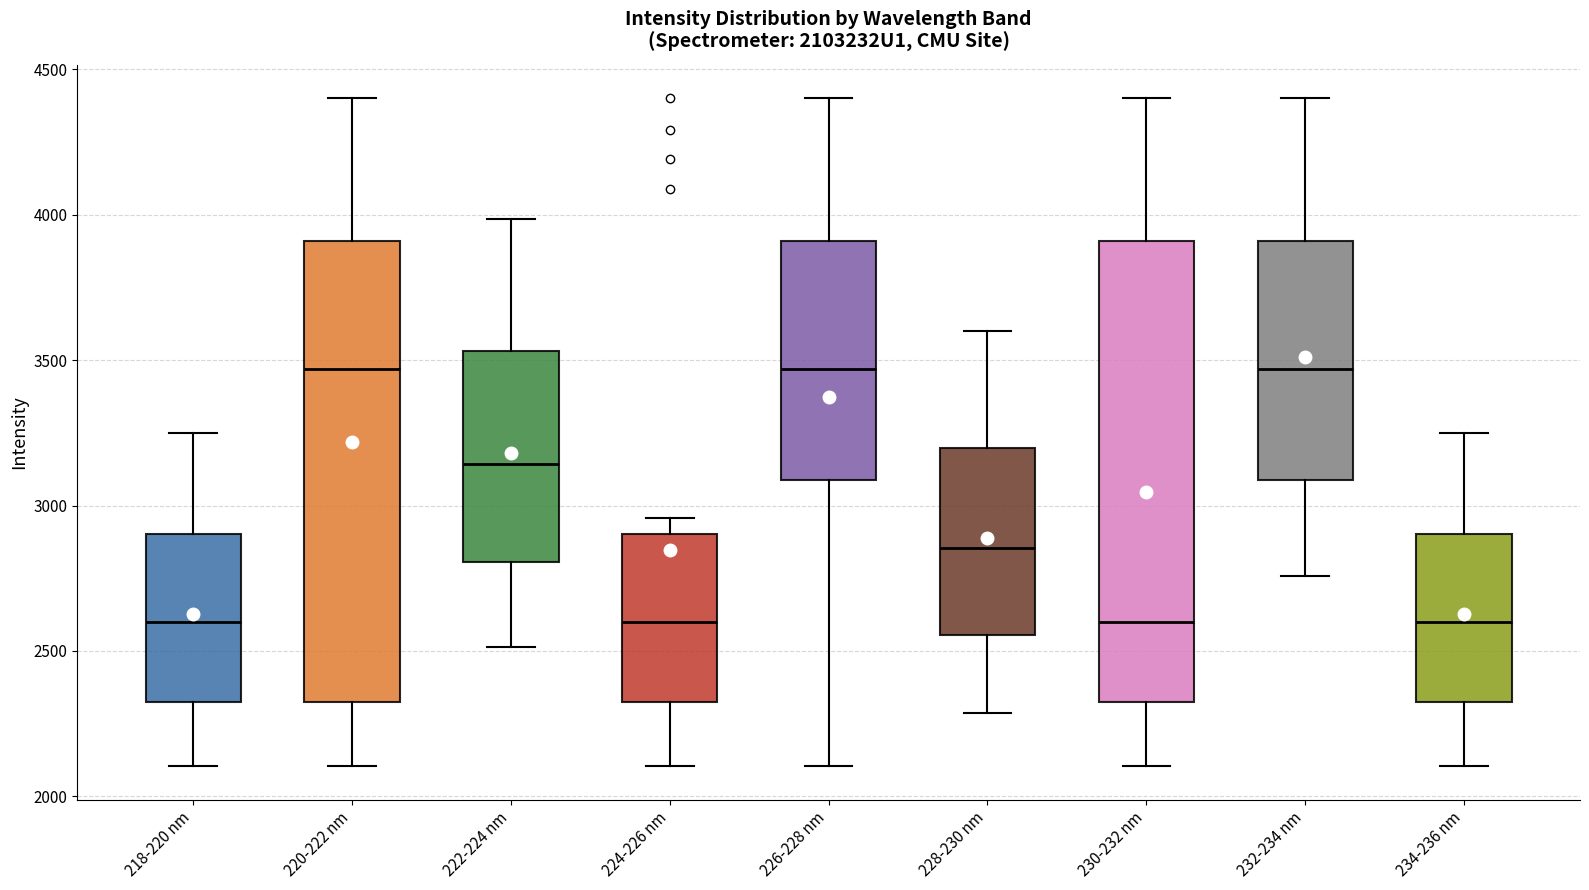

Where does the upper whisker of the box for 232-234 nm end on the y-axis? The values are not printed on the chart, so give them approximately, as read against the axis.

4400